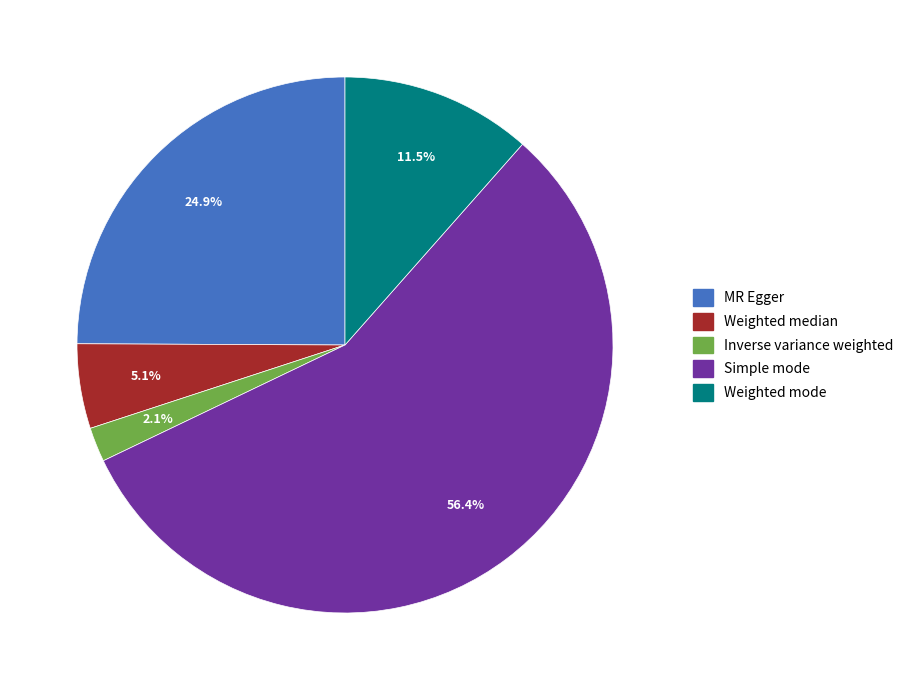

How much of the chart is everything except MR Egger?

75.1%